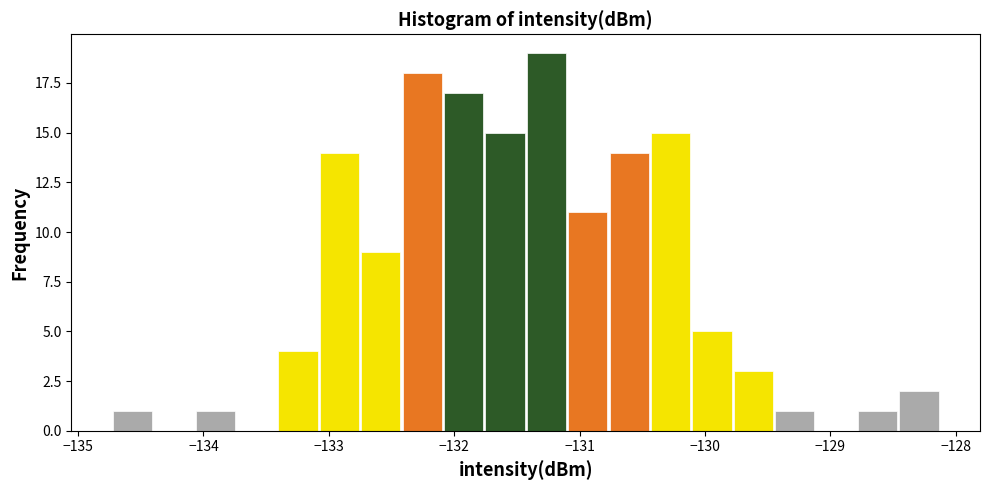

Read against the x-axis, roughly where is the centre of the tallest bar?

-131.3